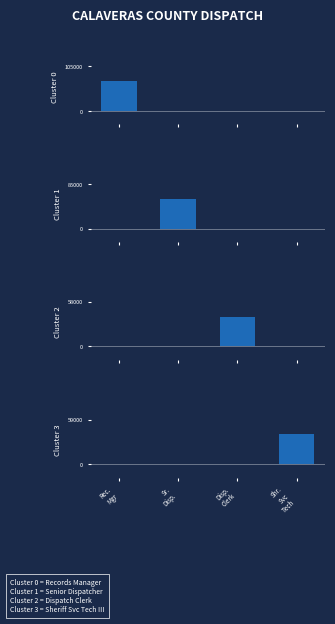

Which series has the largest total across all categories?

Cluster 0